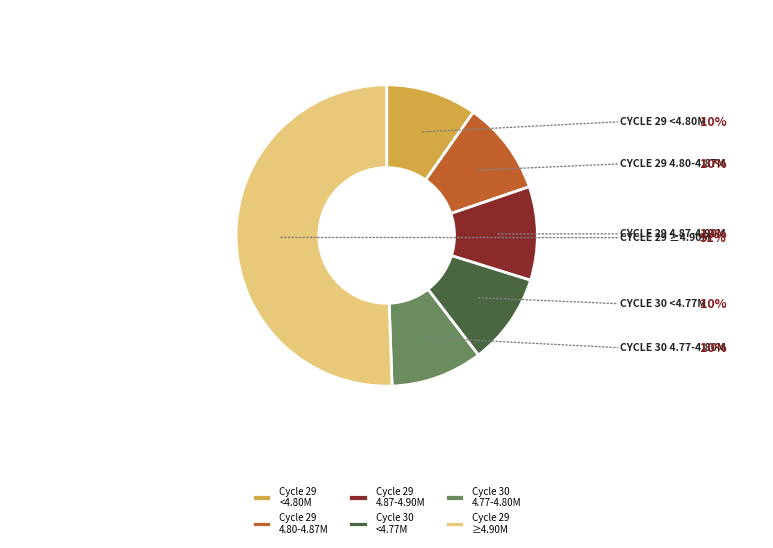

Which has a higher value, Cycle 29 <4.80M or Cycle 29 ≥4.90M?

Cycle 29 ≥4.90M